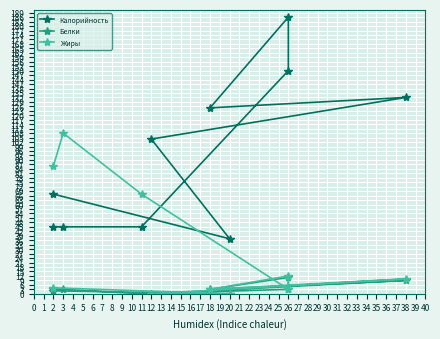

List the series in order of their overall mean, lowest first.

Белки, Жиры, Калорийность